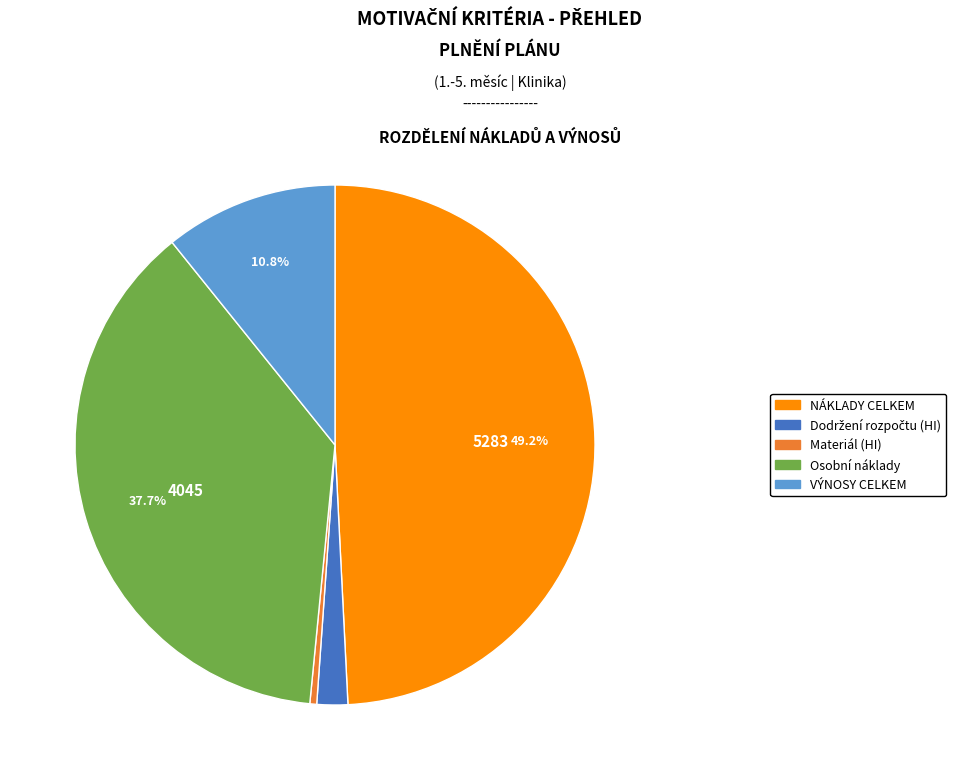

What percentage is the NÁKLADY CELKEM slice, to the nearest percent?

49%